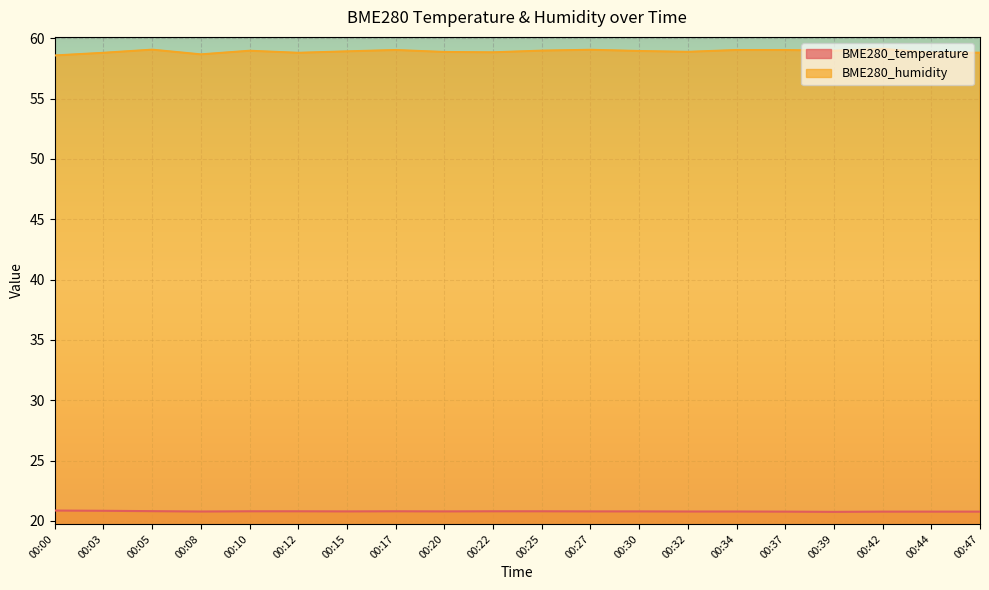

At which category is the sum across all series the highest?

00:42